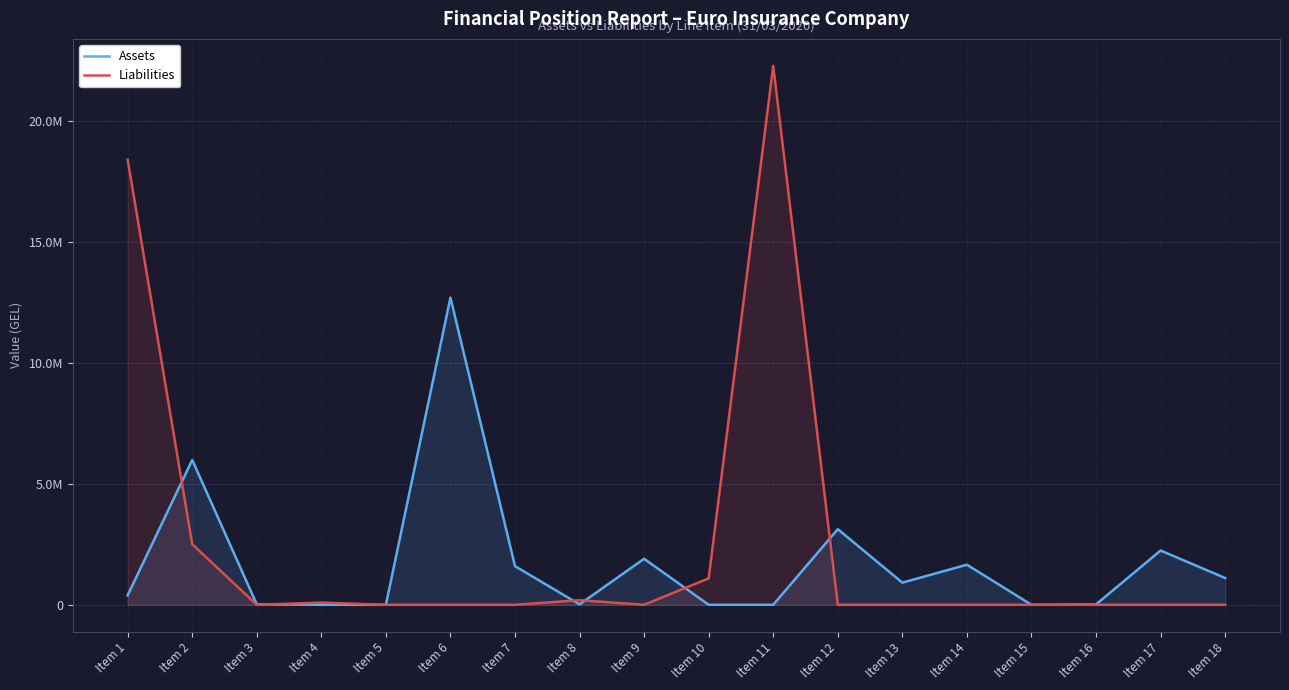

In Liabilities, how many points are higher than both neighbors (excluding endpoints)?

3